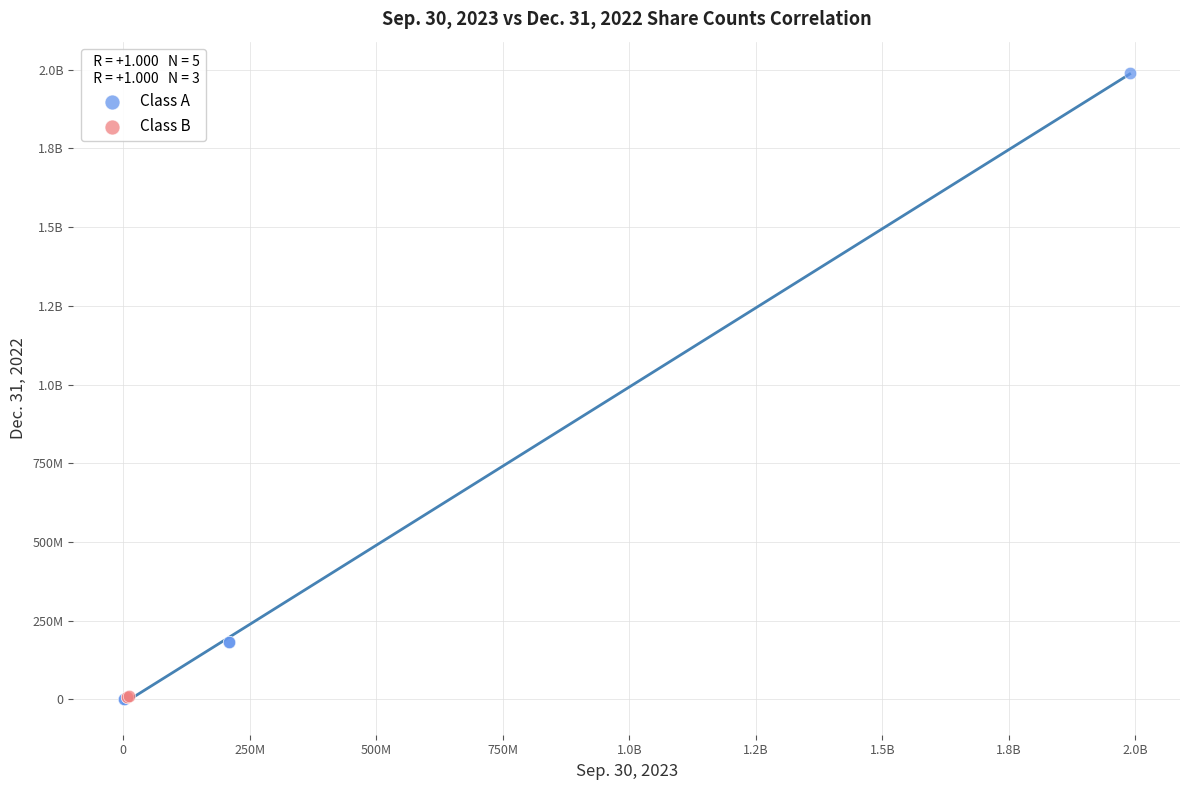

What are all the series names shown in the legend?

Class A, Class B